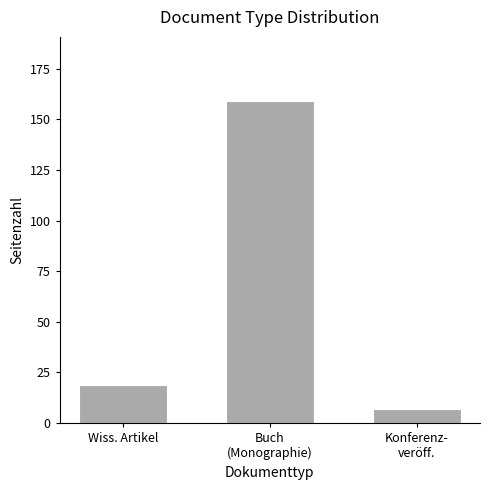

What is the greatest value displayed?

159